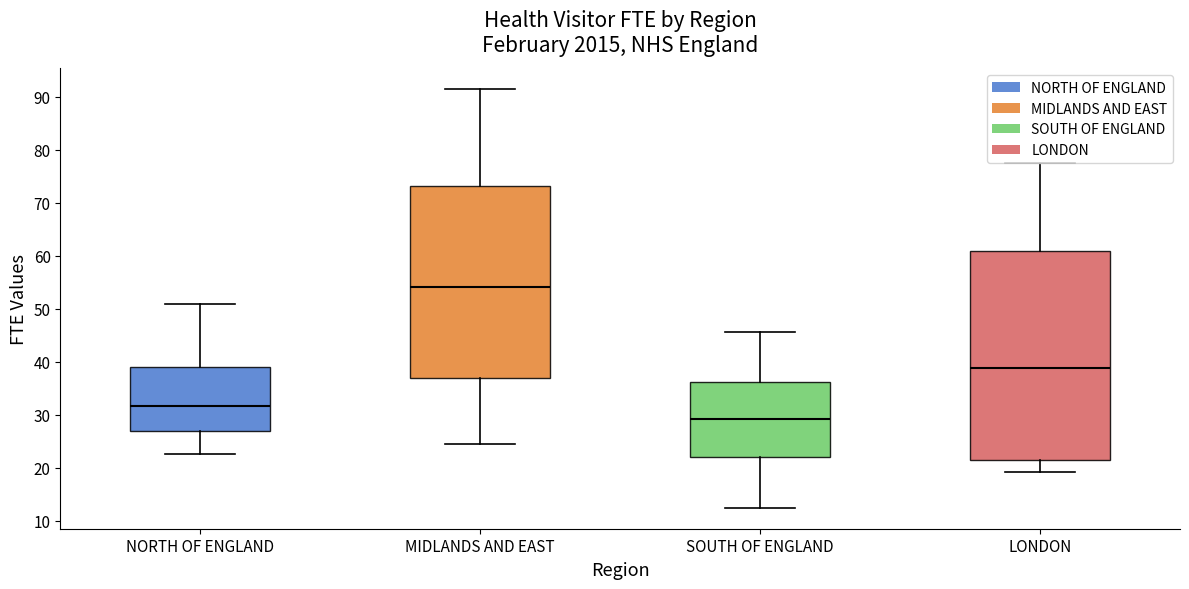

Reading left to right, transcribe this box plot: for each box, give where its median line is, the range the box spans, and where its two whiskers end, as read against the y-axis. The values are not printed on the chart, so give them approximately, as read against the axis.

NORTH OF ENGLAND: median 32, box 27 to 39, whiskers 23 to 51
MIDLANDS AND EAST: median 54, box 37 to 73, whiskers 24 to 91
SOUTH OF ENGLAND: median 29, box 22 to 36, whiskers 12 to 46
LONDON: median 39, box 21 to 61, whiskers 19 to 78